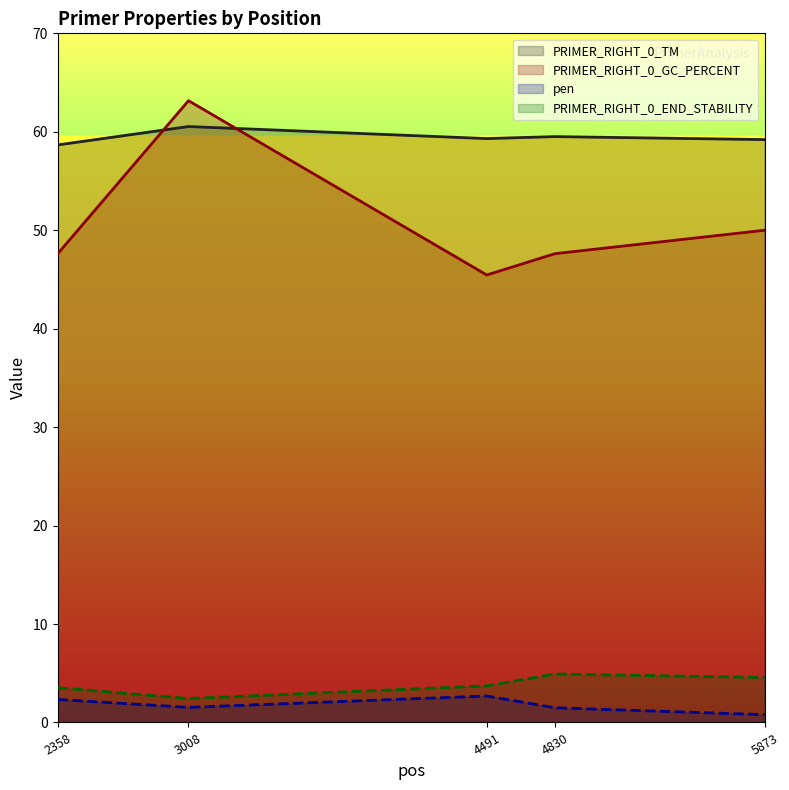

How many interior local peaks does the PRIMER_RIGHT_0_GC_PERCENT series have?

1